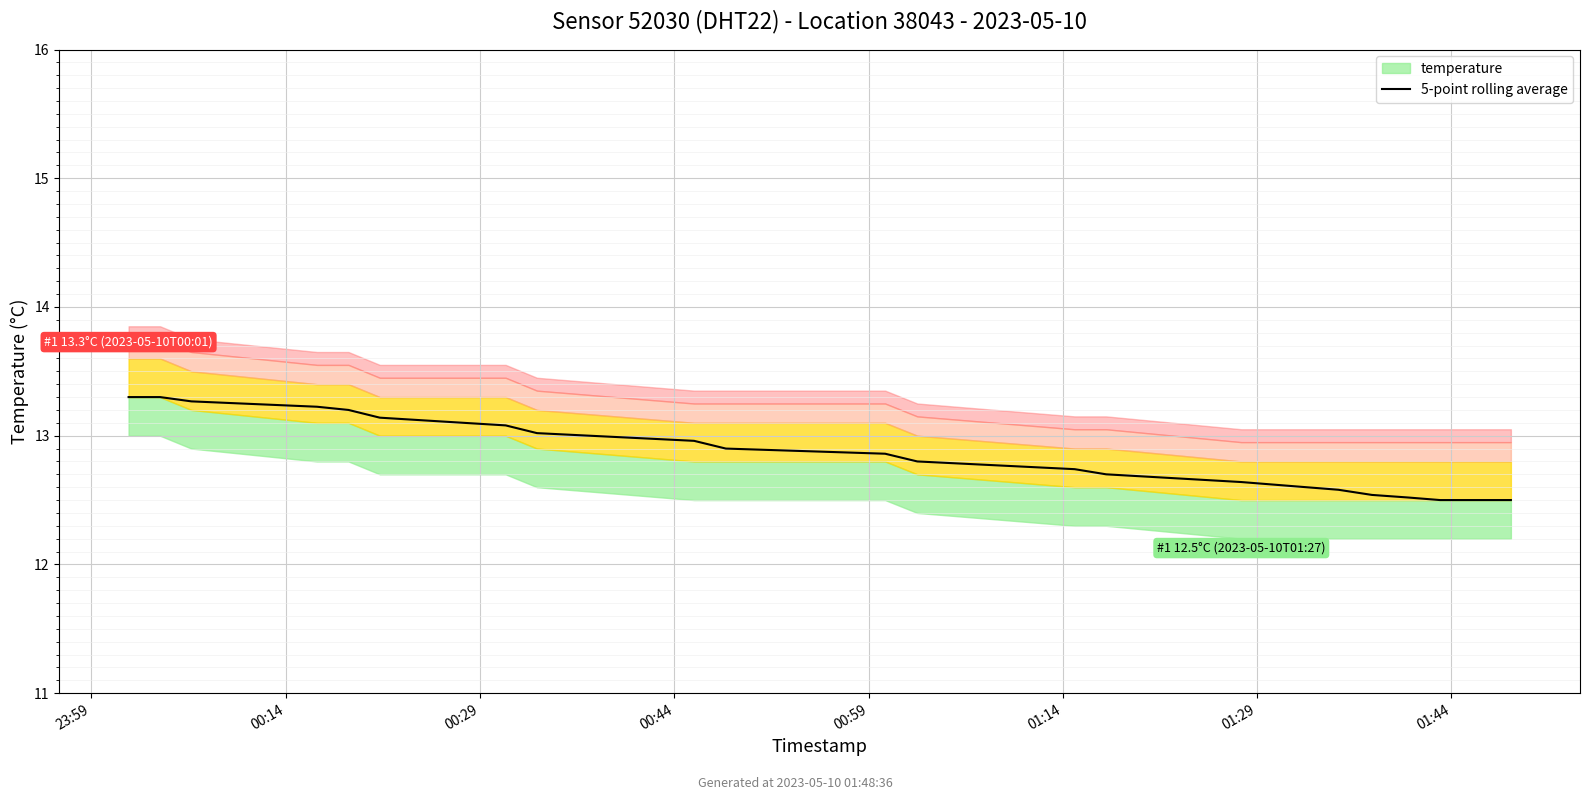

Reading left to right, list all the values displayed in this chart.

13.3	13.3	13.3	13.2	13.2	13.1	13.1	13.0	13.0	12.9	12.9	12.8	12.7	12.7	12.6	12.6	12.5	12.5	12.5	12.5